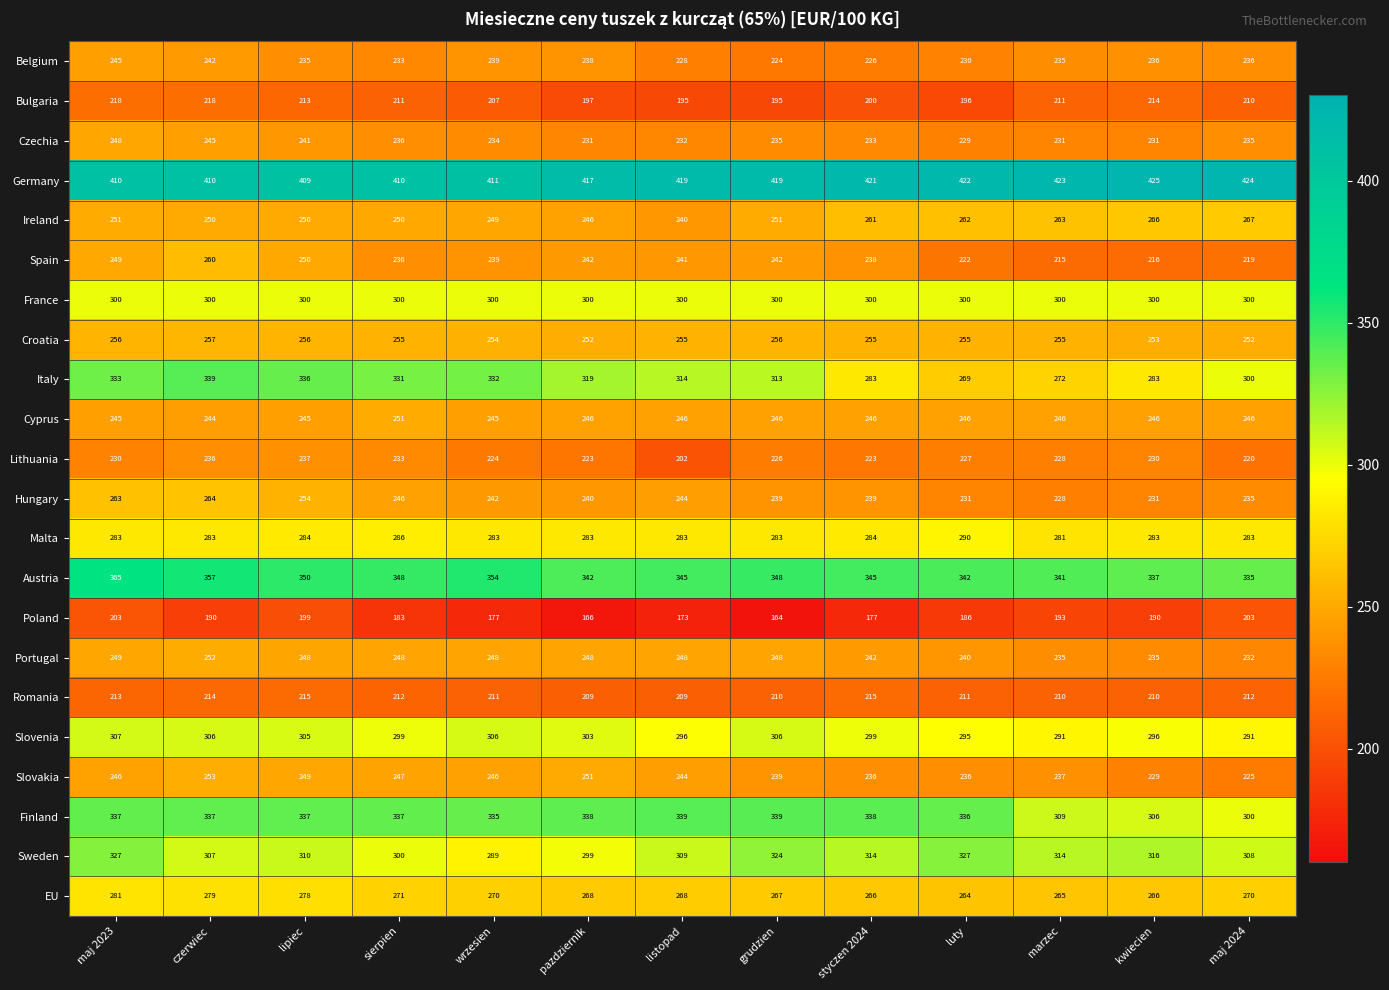

What is the sum of the Czechia values at listopad and styczen 2024?

465